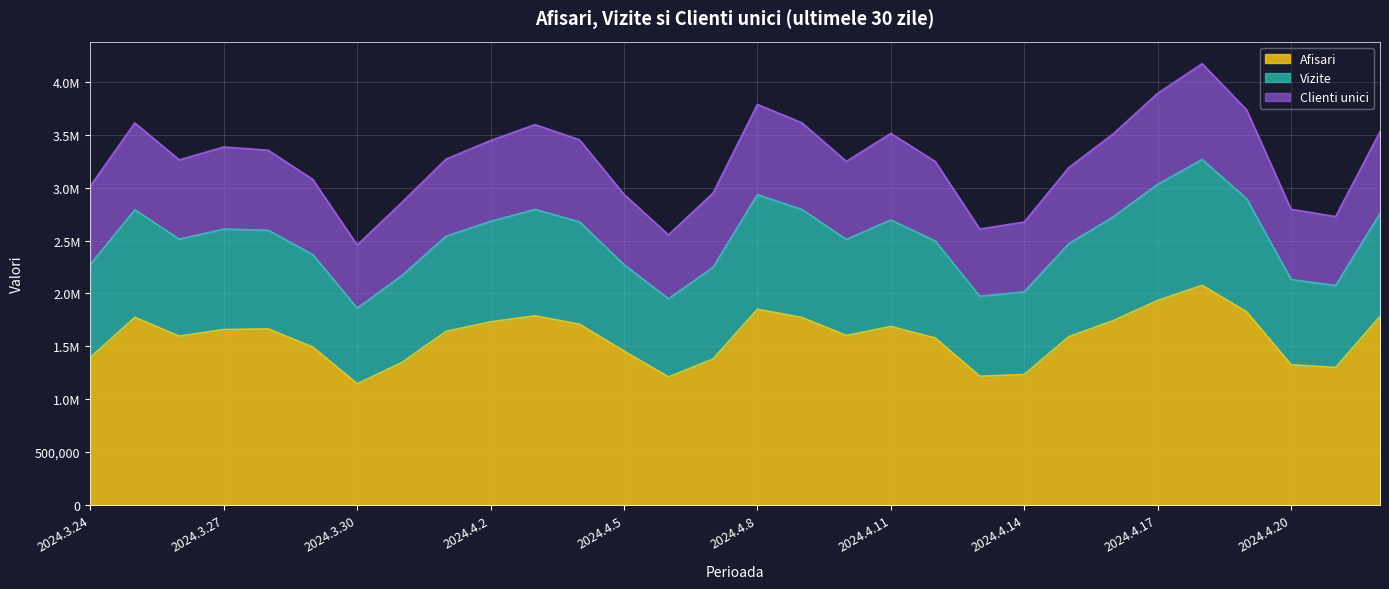

True or false: Vizite and Afisari cross at least once.

False